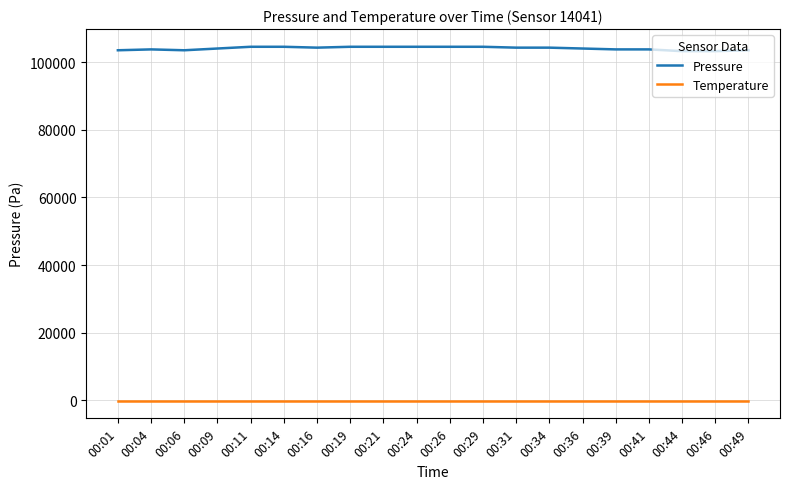

Which series has the largest total across all categories?

Pressure